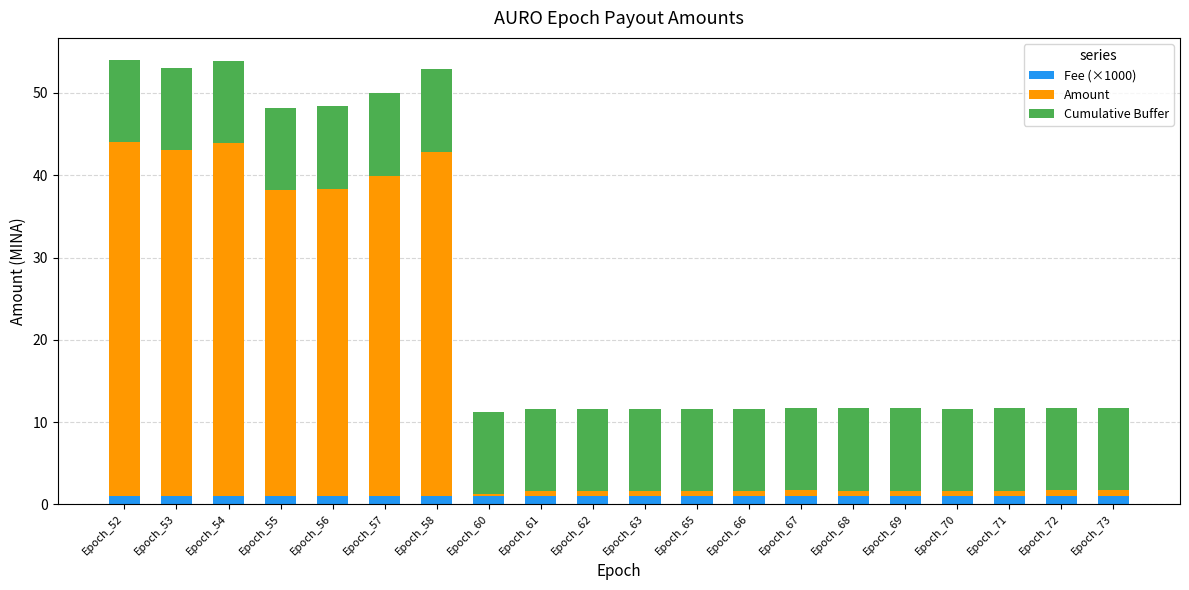

The Fee (×1000) series shows 1.0 at Epoch_56. True or false?

True